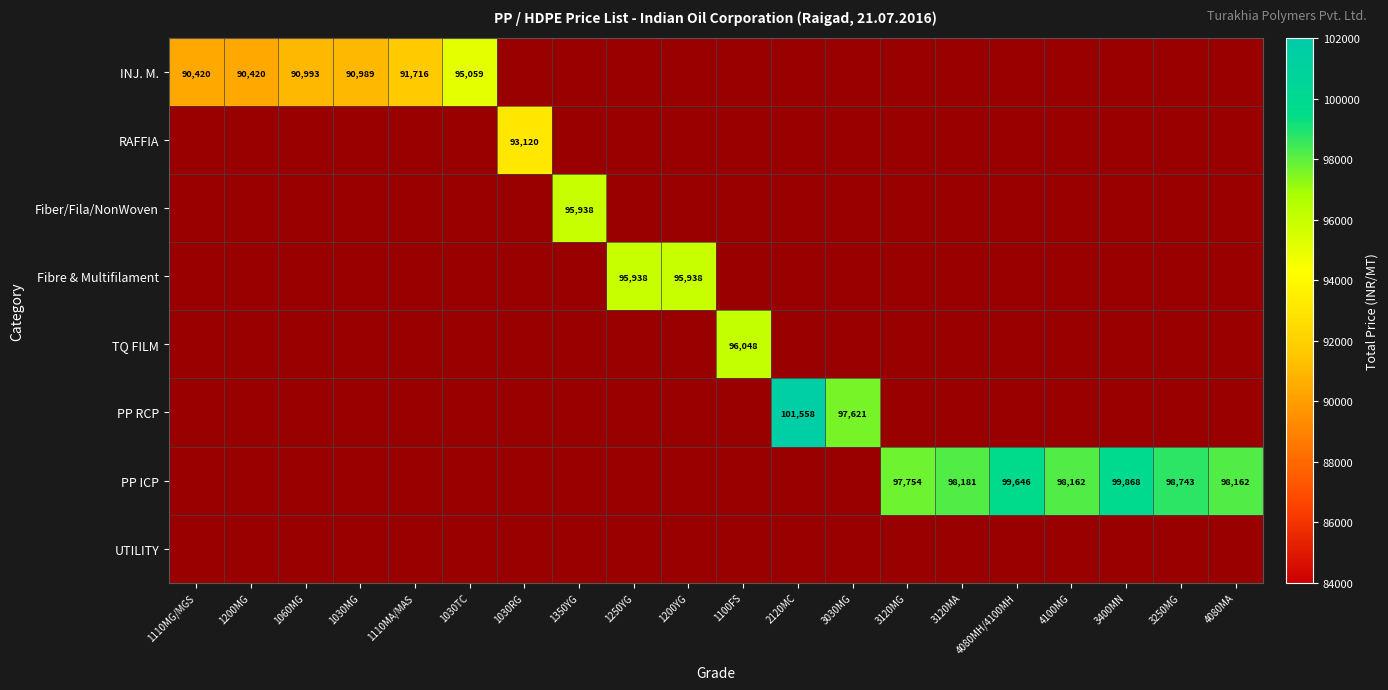

The value of Fiber/Fila/NonWoven at 1350YG is 58890.9. True or false?

False